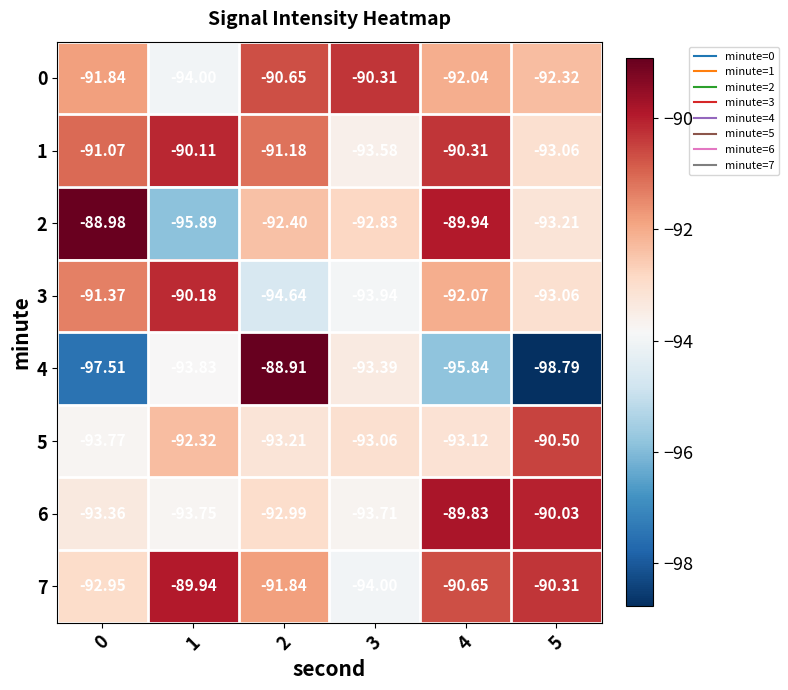

Is the value of 1 at 3 greater than the value of 3 at 5?

No